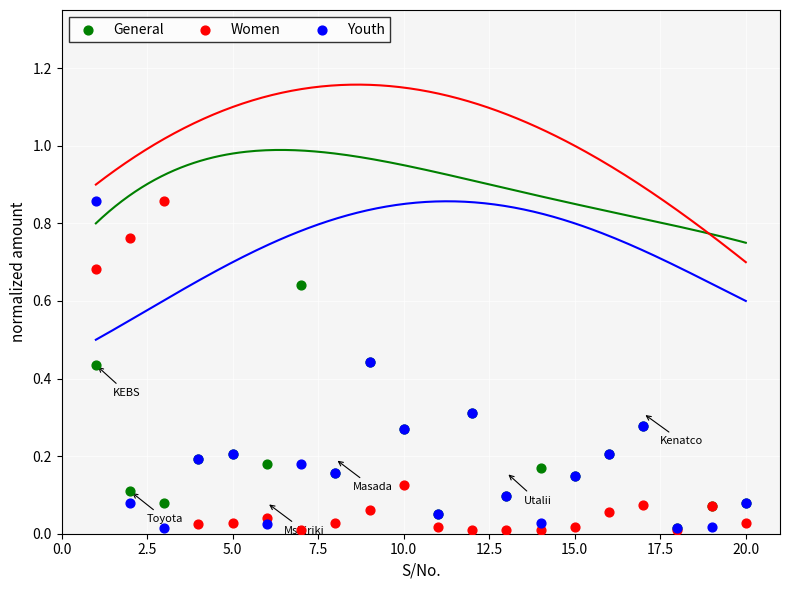

What are all the series names shown in the legend?

General, Women, Youth